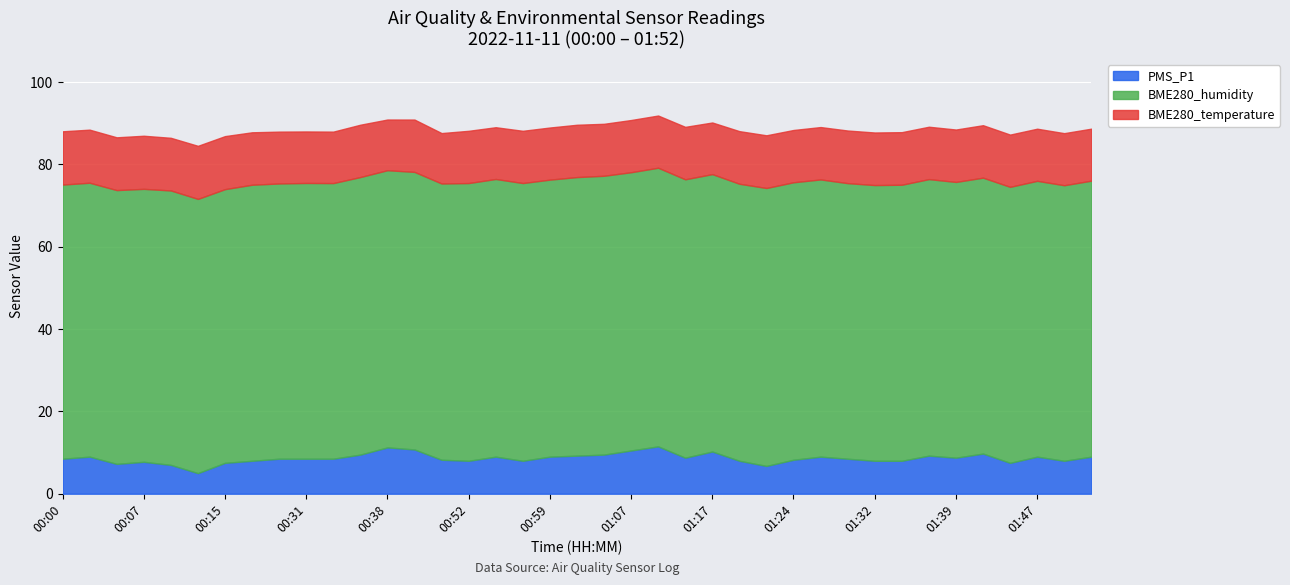

What is the total value across all series at 00:31?

88.0